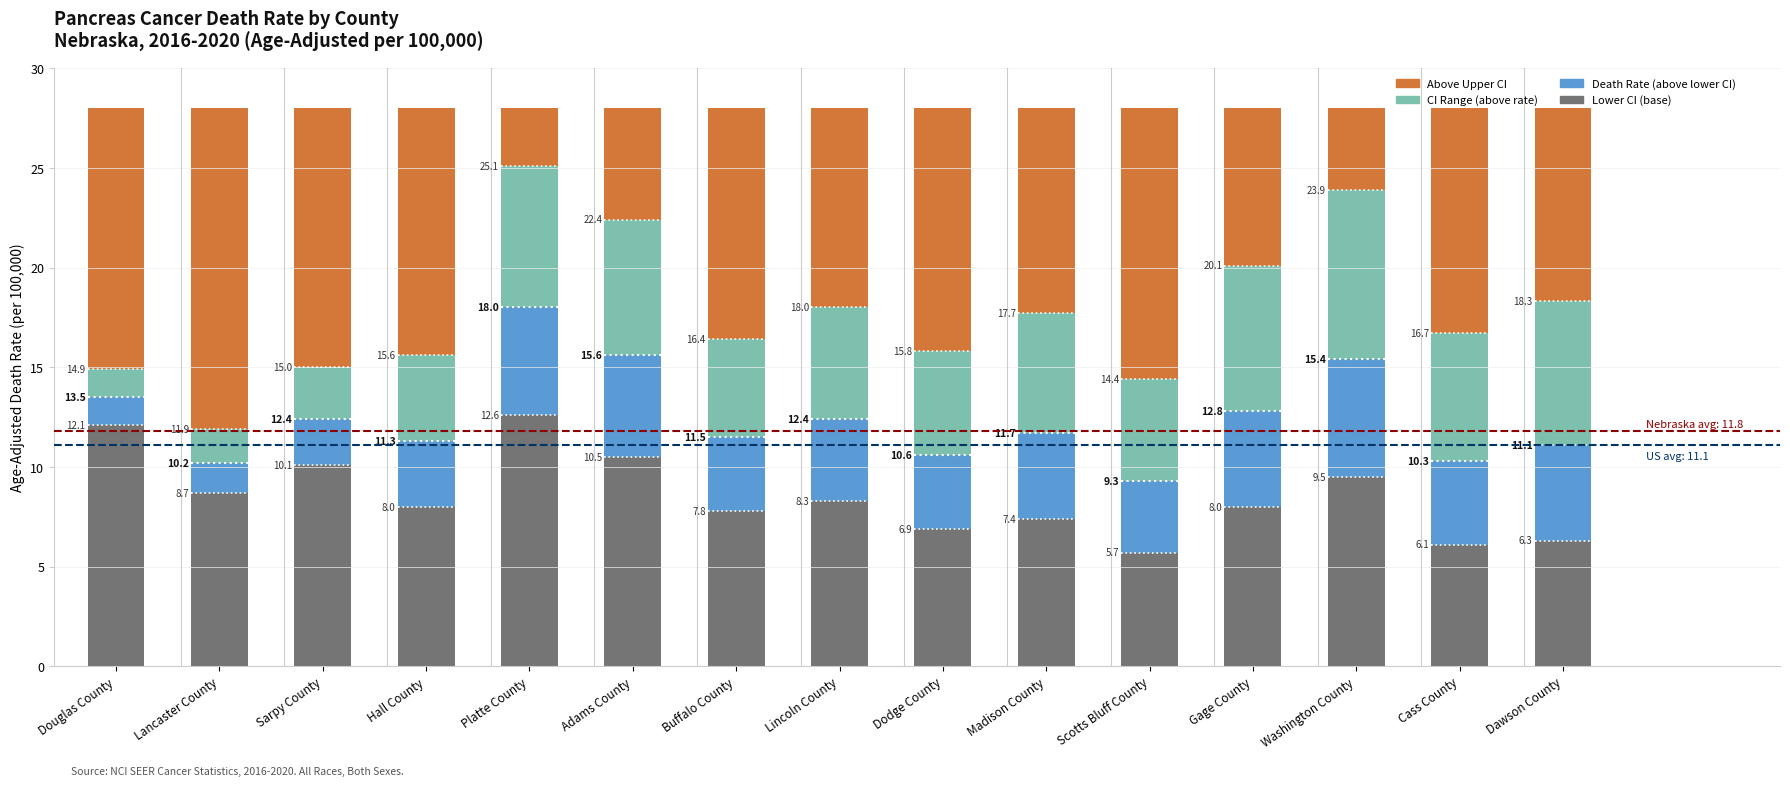

Are the bars grouped side by side (vs. stacked)?

No